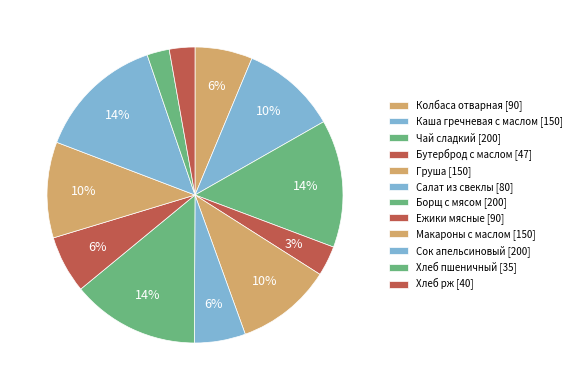

Does Хлеб пшеничный account for over 50% of the chart?

No